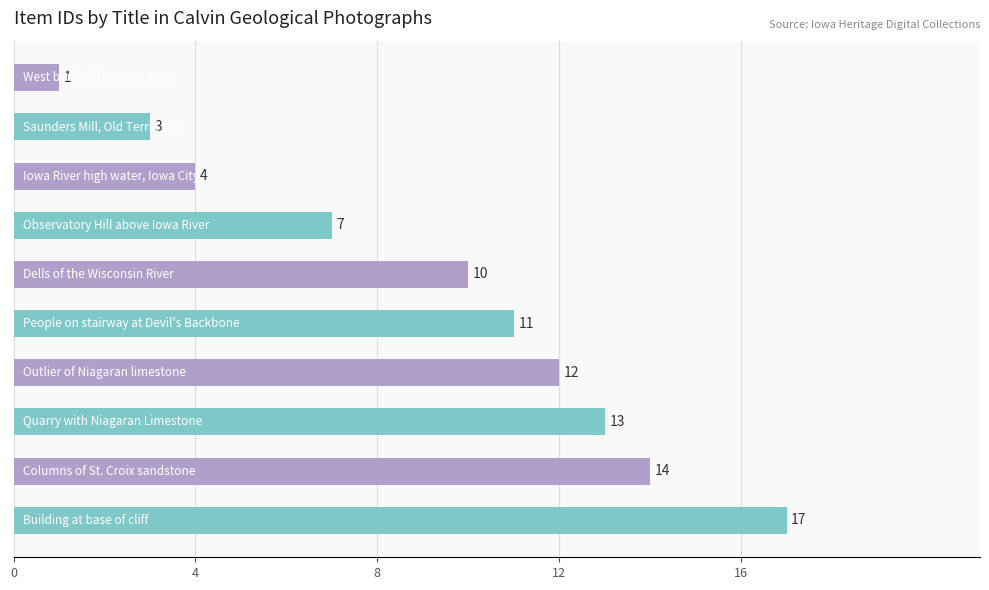

What is the maximum value shown in the chart?

17